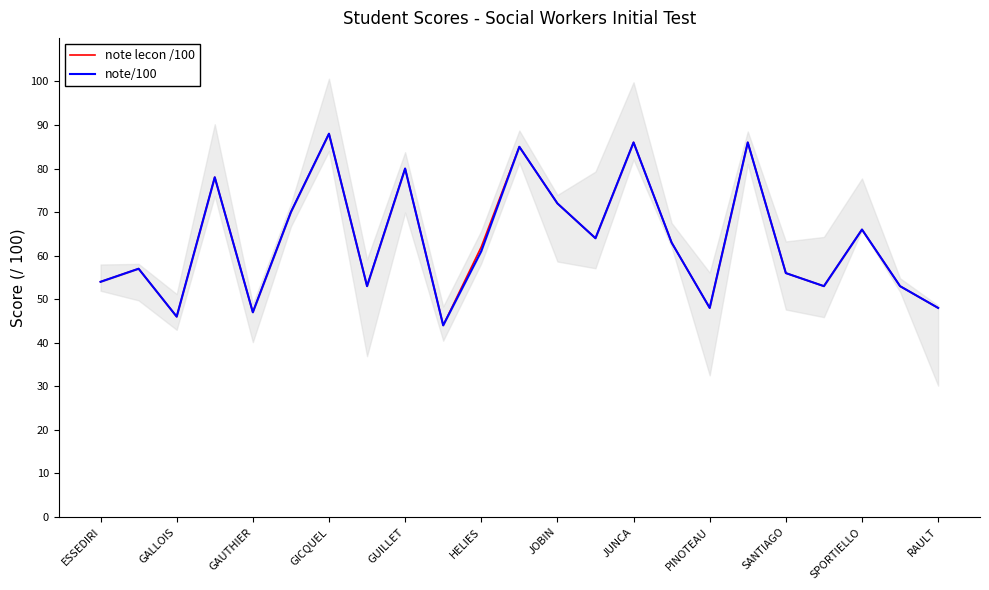

How many lines are shown in the chart?

2